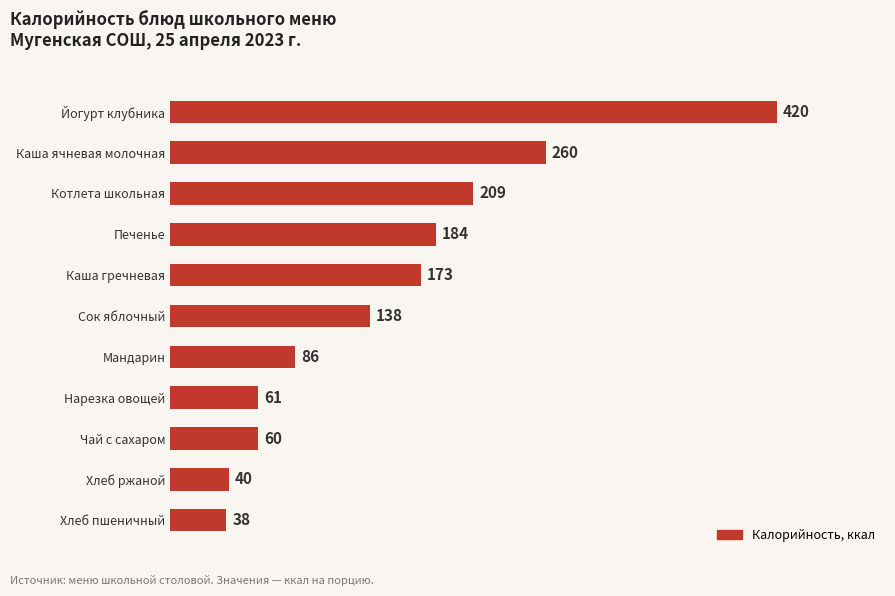

What is the minimum value shown in the chart?

38.9